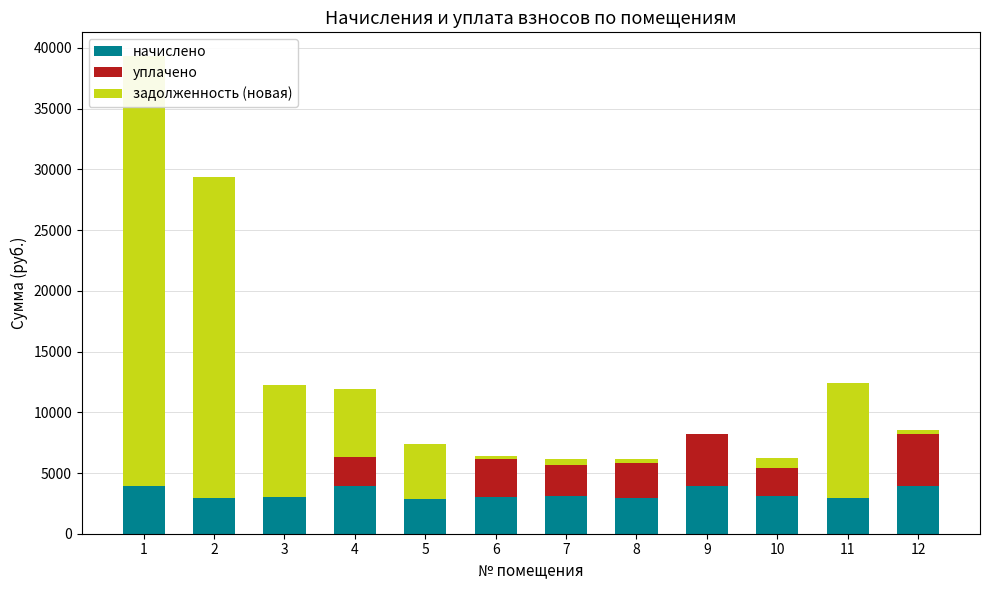

Which category has the lowest value in the уплачено series?

1